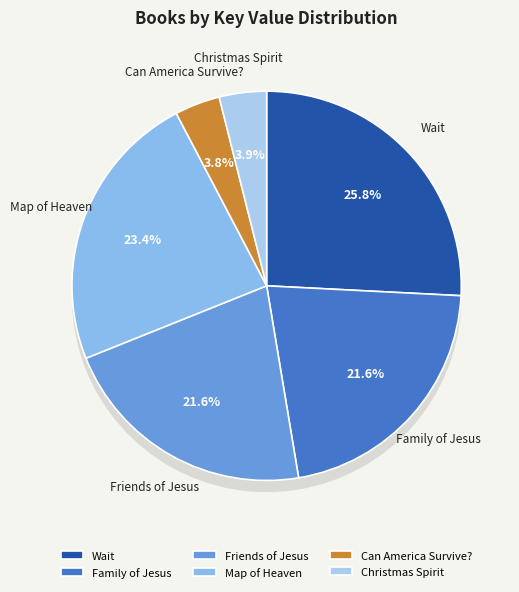

How much of the chart is everything except Can America Survive??

96.2%